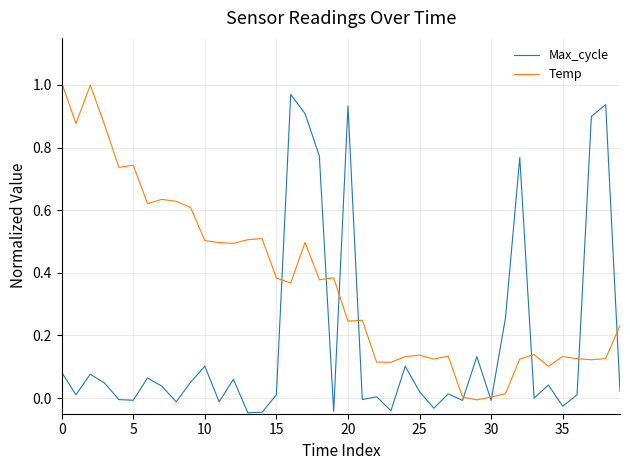

In Max_cycle, how many points are lower than both neighbors (excluding endpoints)?

13